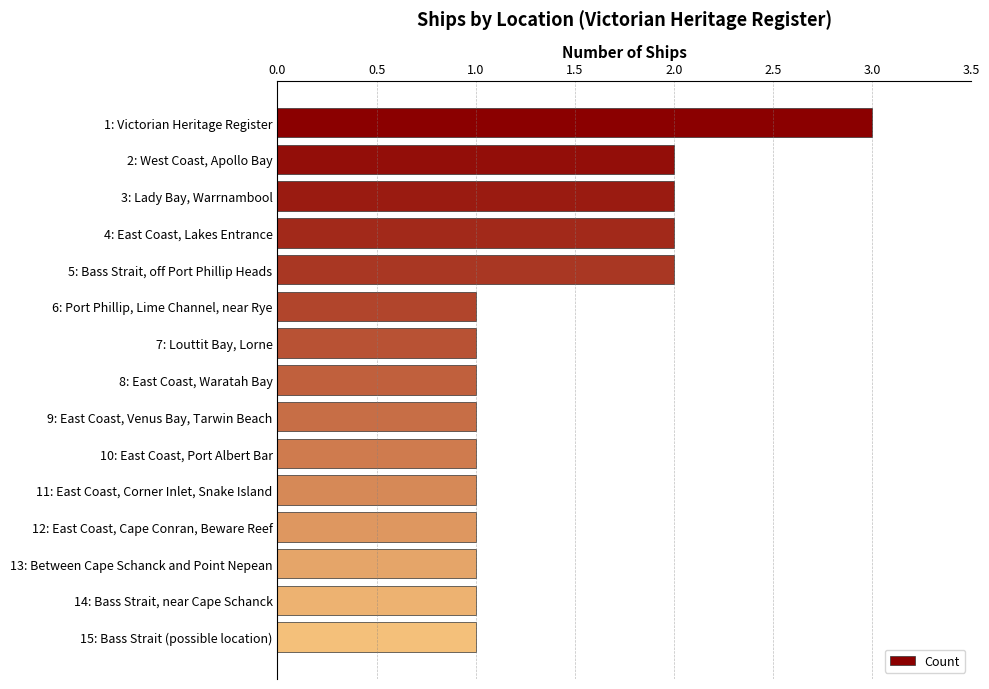

Count the values in the range 1 to 2.

14